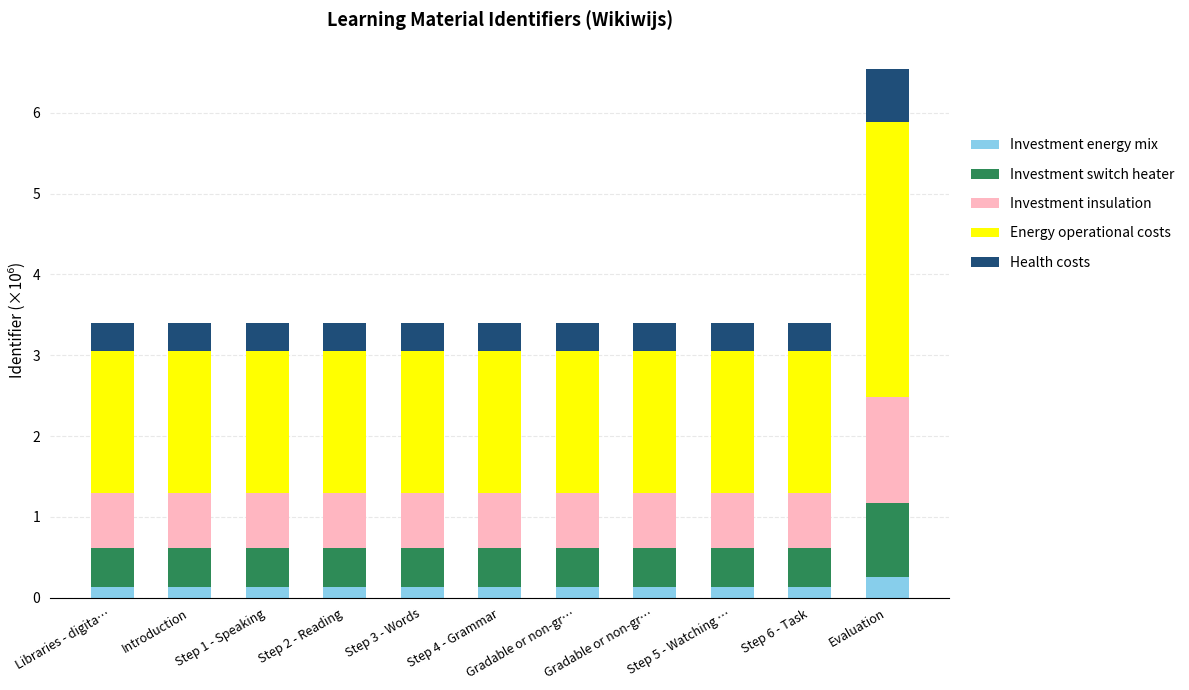

How many distinct data groups are displayed?

5